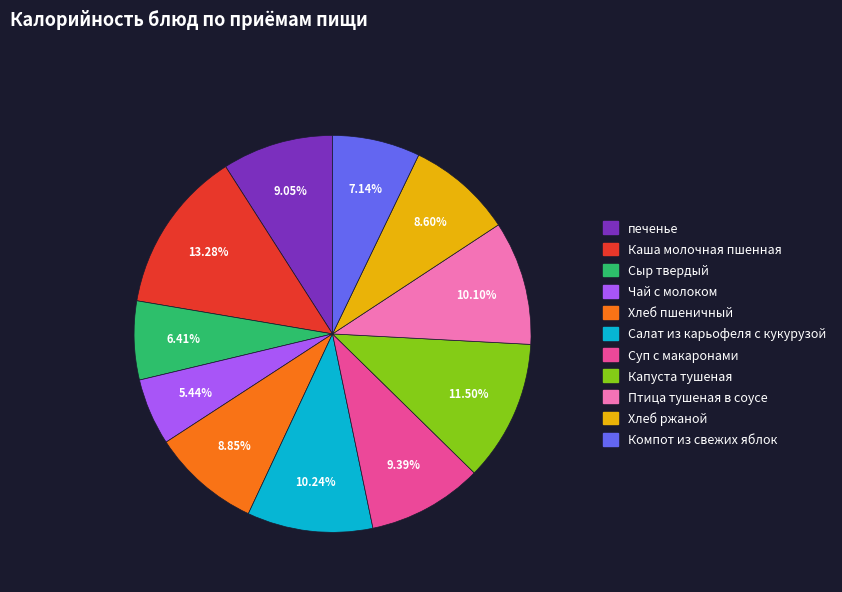

To the nearest percent, what is the combined percentage of печенье and Суп с макаронами?

18%